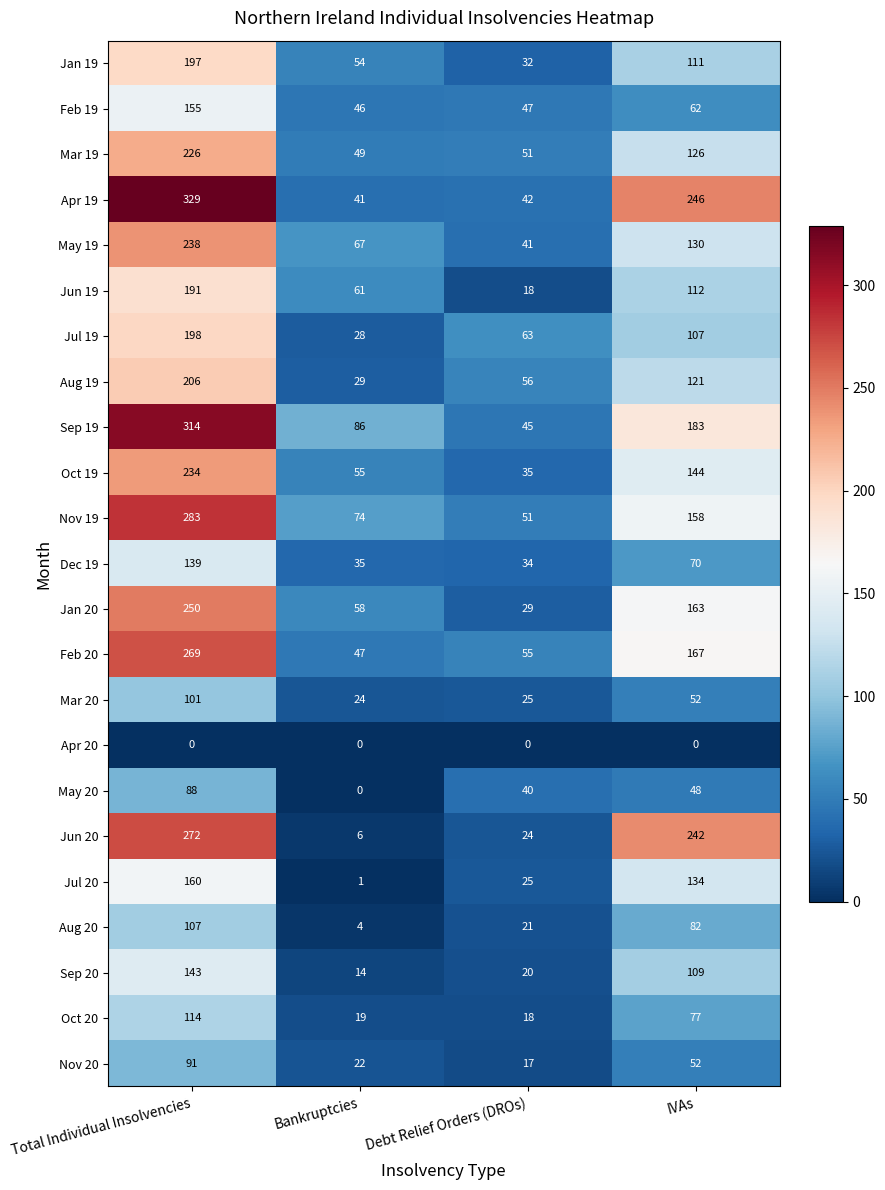

Which series changed the most between Bankruptcies and Debt Relief Orders (DROs)?

Jun 19